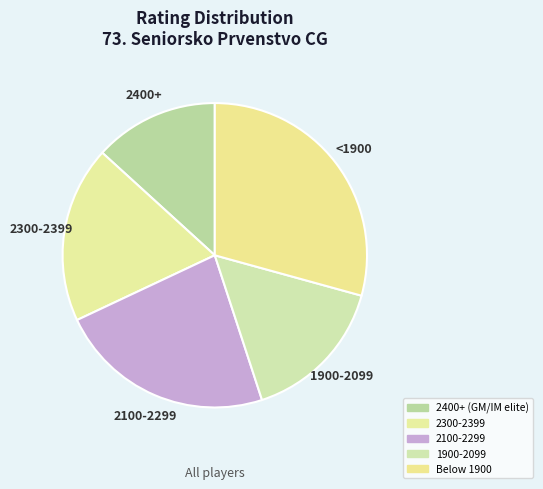

How many slices are in this pie chart?

5